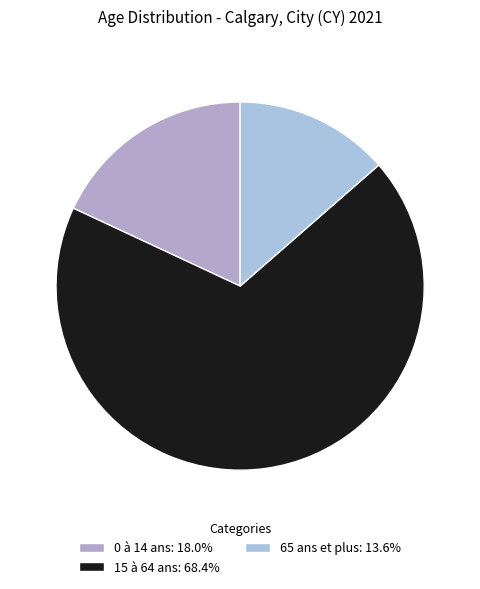

To the nearest percent, what portion does 15 à 64 ans represent?

68%